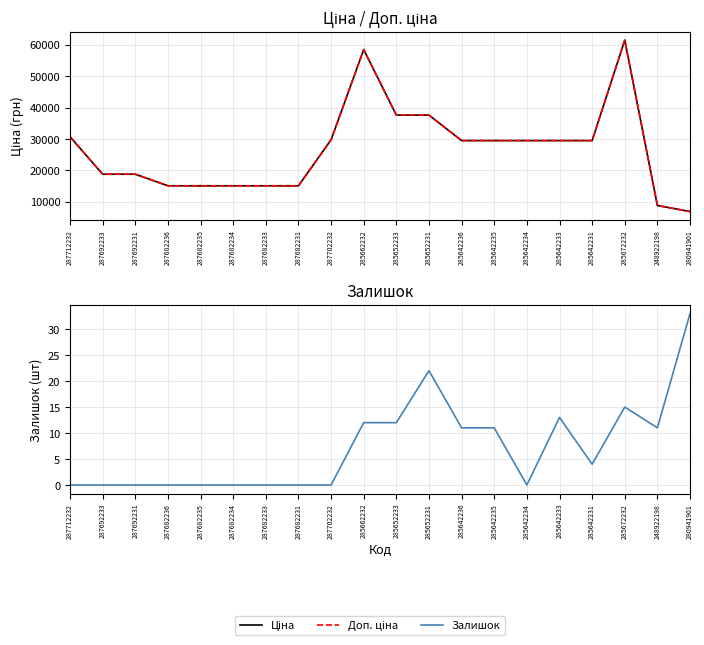

The value of Ціна at 287682233 is 15120.0. True or false?

True